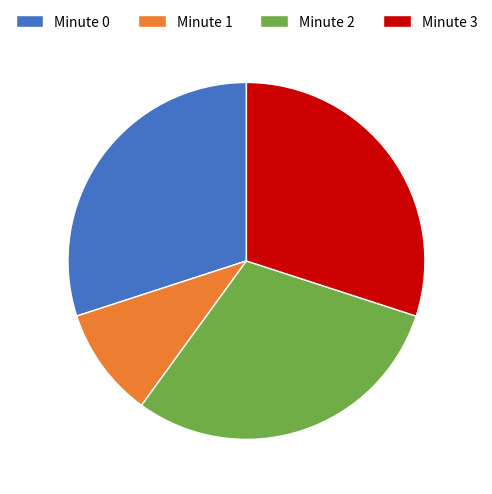

Which slice is the smallest?

Minute 1